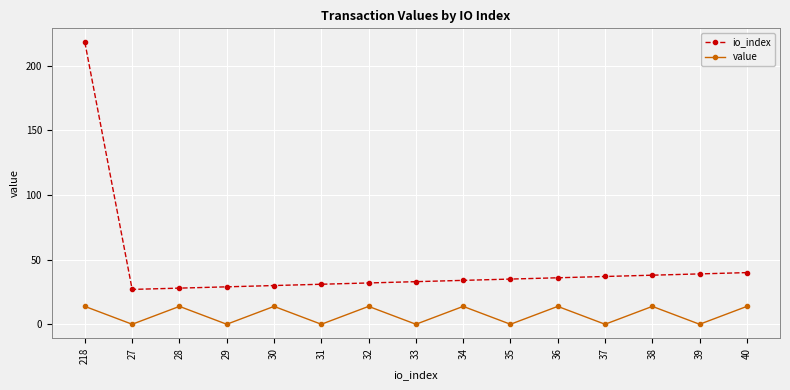

List the series in order of their overall mean, lowest first.

value, io_index